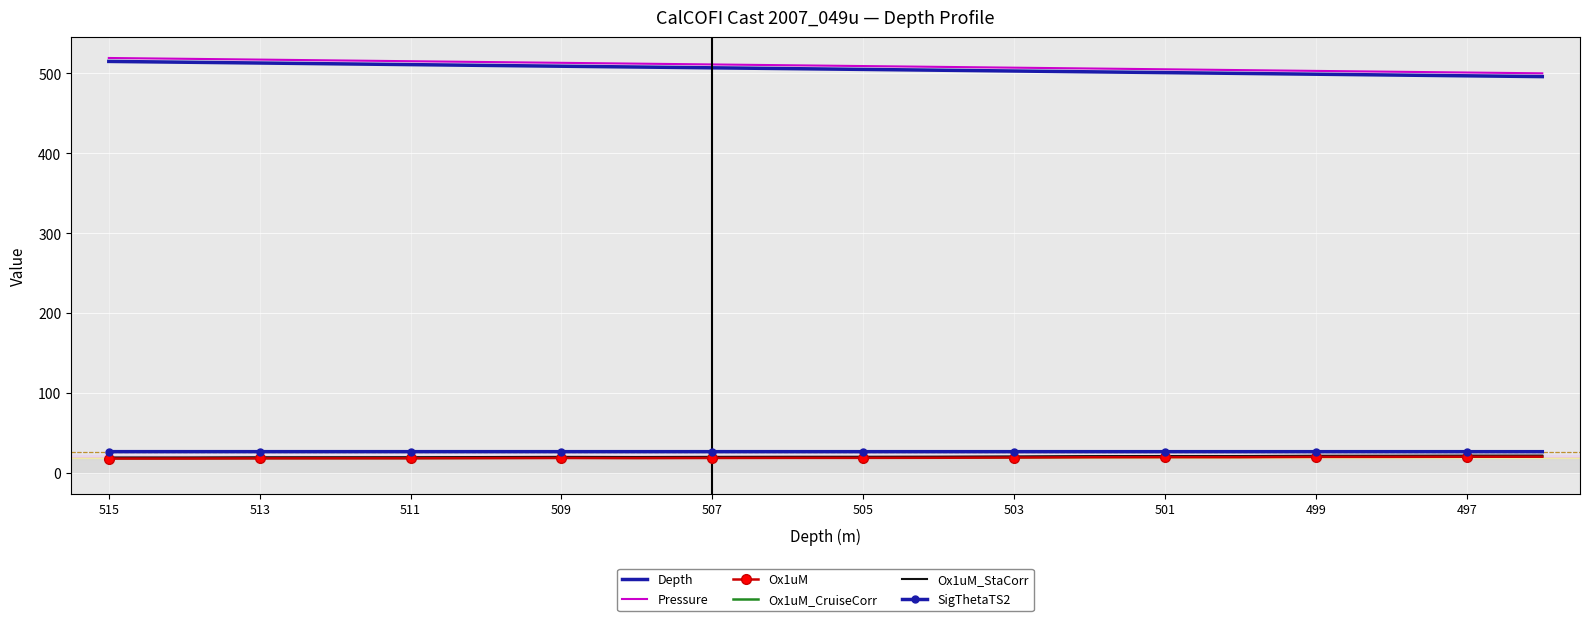

What is the minimum value for Ox1uM?

18.3